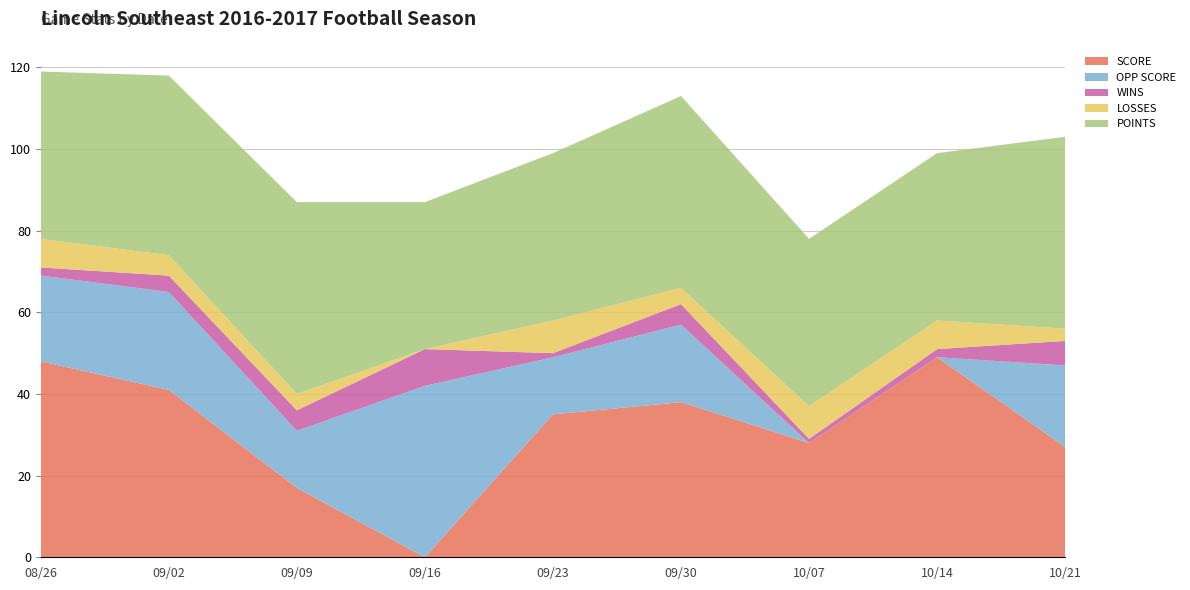

Reading left to right, extract all data points from this chart.

SCORE: 48	41	17	0	35	38	28	49	27
OPP SCORE: 21	24	14	42	14	19	0	0	20
WINS: 2	4	5	9	1	5	1	2	6
LOSSES: 7	5	4	0	8	4	8	7	3
POINTS: 41	44	47	36	41	47	41	41	47